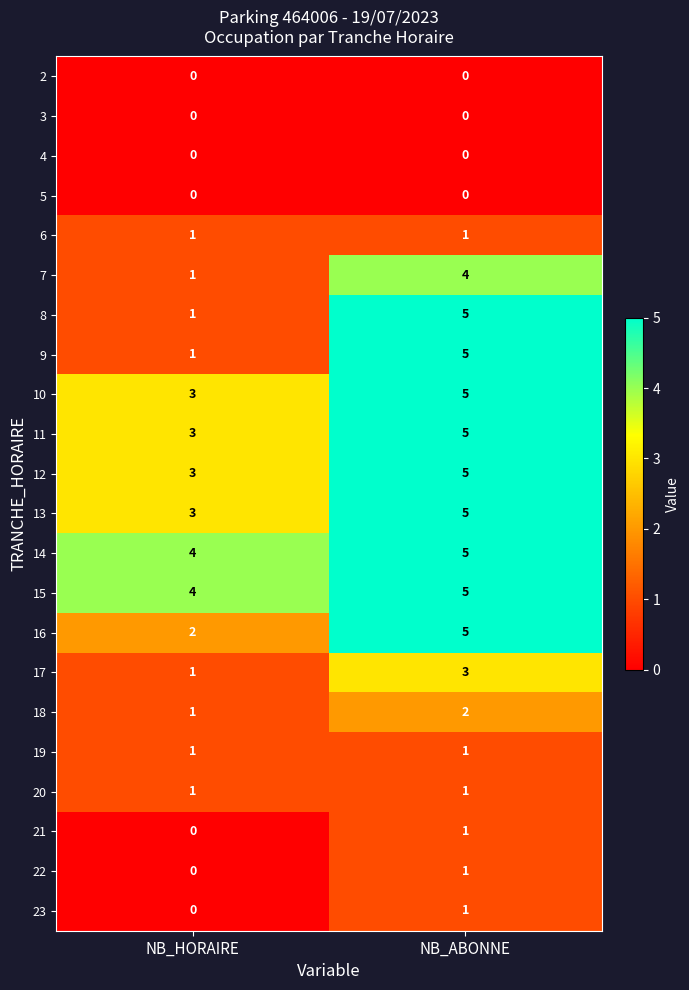

Where is 15 nearest to the value 4?

NB_HORAIRE